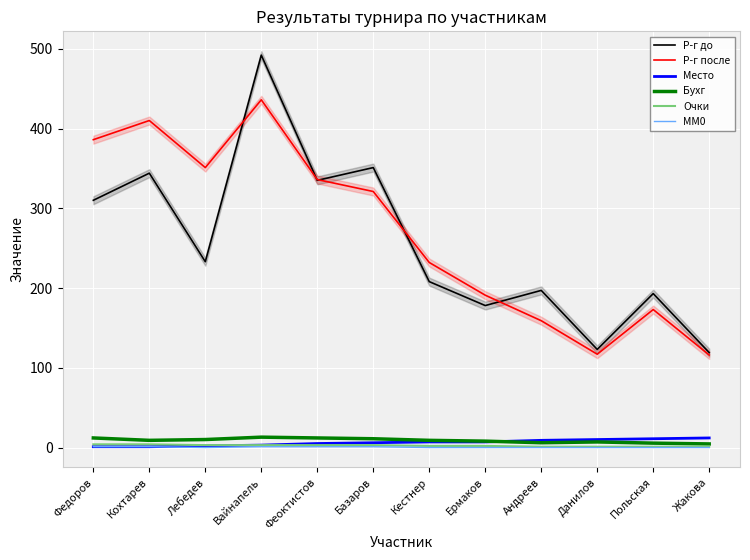

How many interior local valleys does the Бухг series have?

2